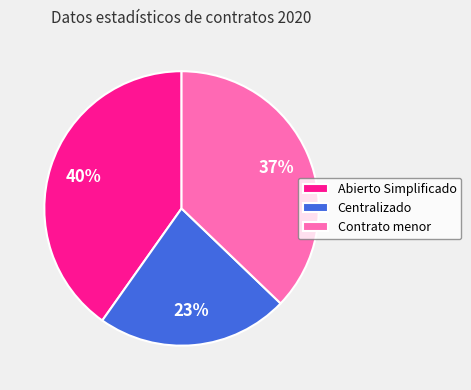

The Contrato menor slice represents 37% of the pie. True or false?

True